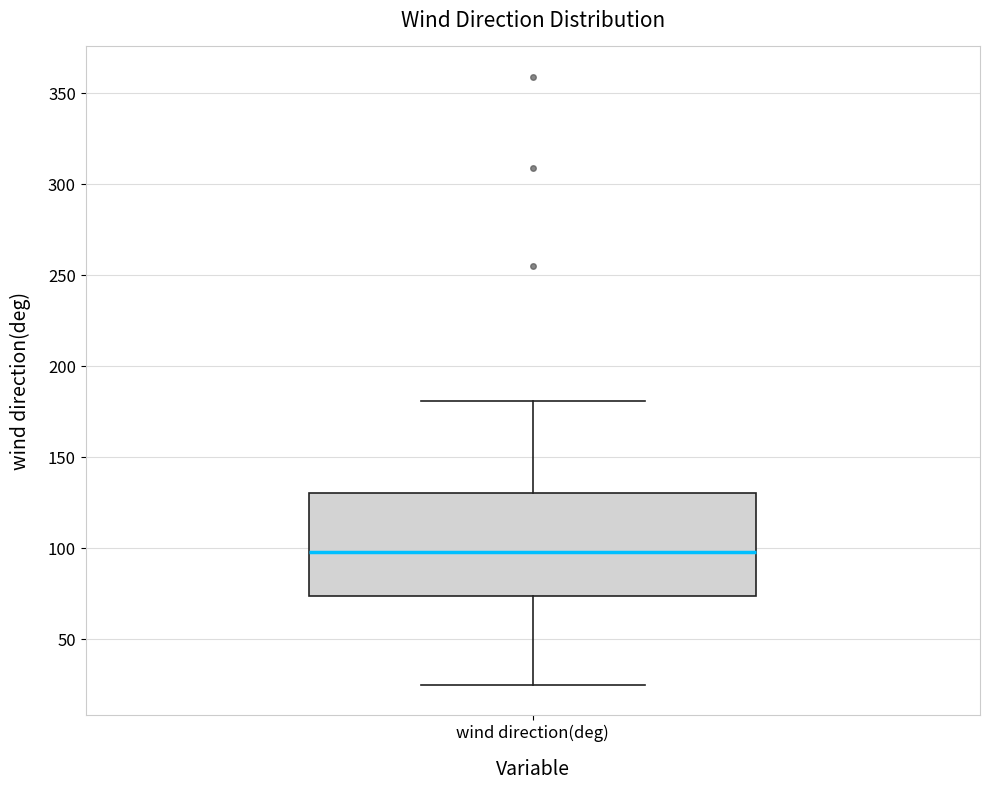

Transcribe this box plot: give where the median line is, the range the box spans, and where the two whiskers end, as read against the y-axis. The values are not printed on the chart, so give them approximately, as read against the axis.

median 100, box 75 to 130, whiskers 25 to 180